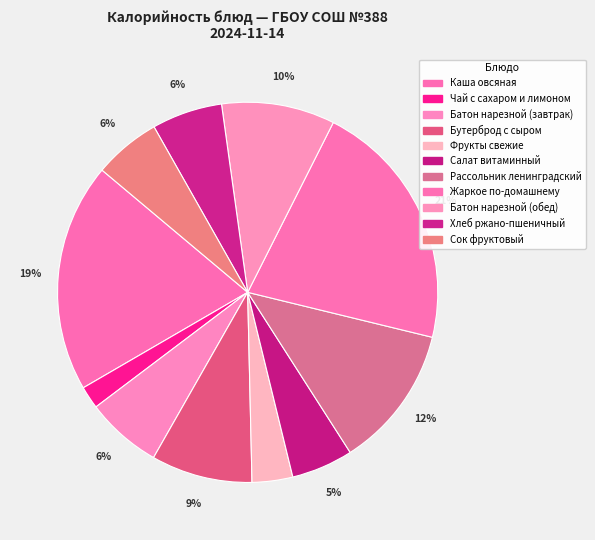

What percentage is the Жаркое по-домашнему slice, to the nearest percent?

21%